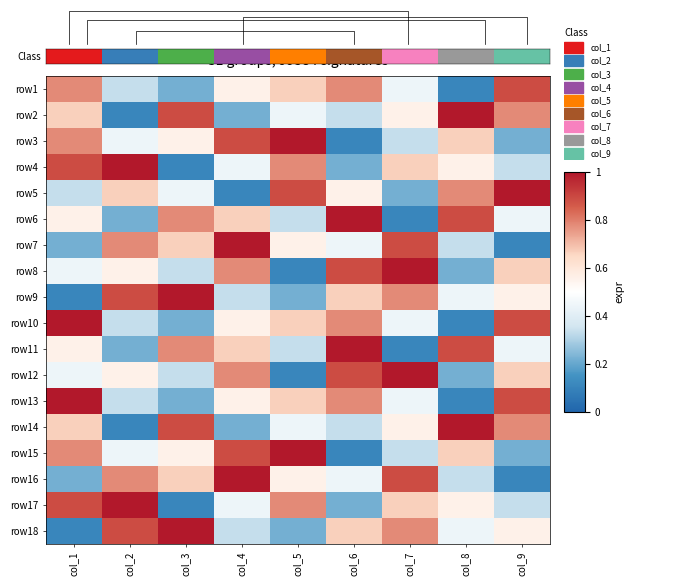

Which category has the lowest value in the row17 series?

col_3